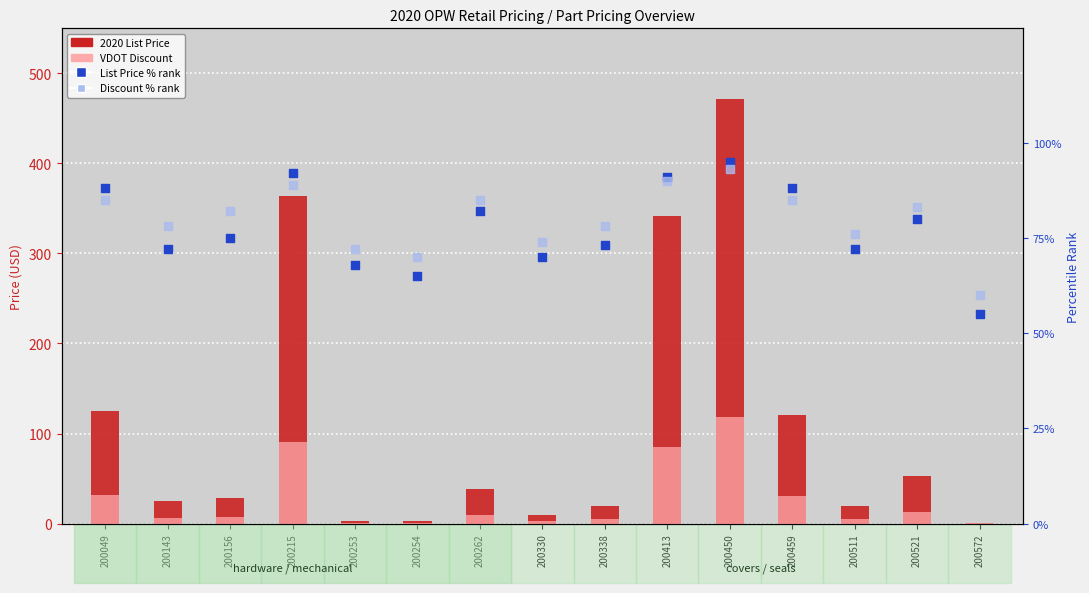

Which series has the widest spread of Y values?

2020 List Price